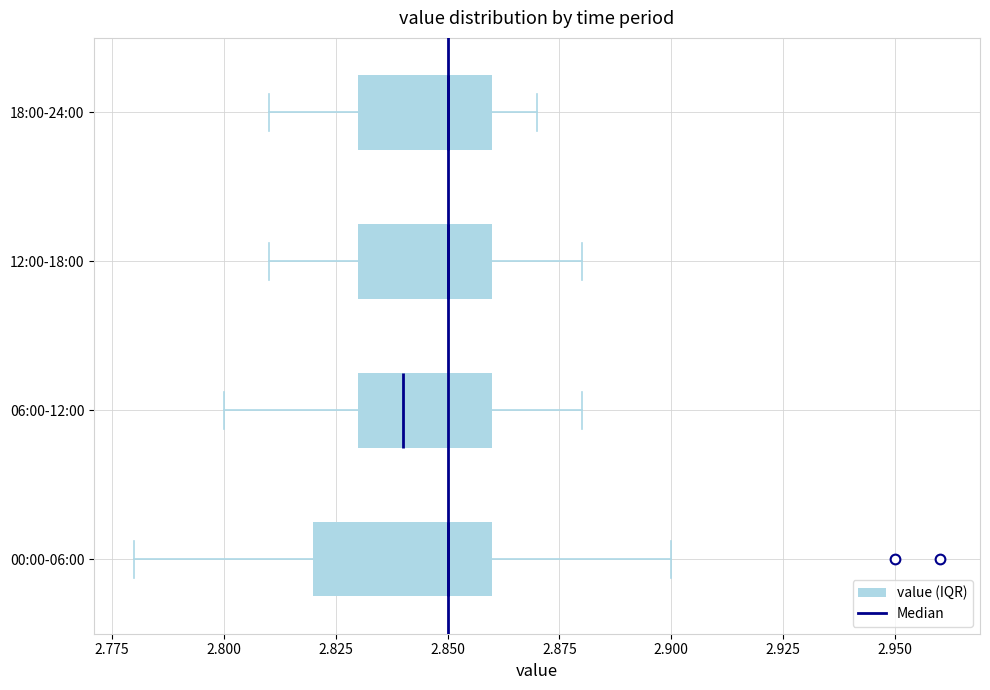

Which box is the widest, from its left edge to its right edge?

00:00-06:00